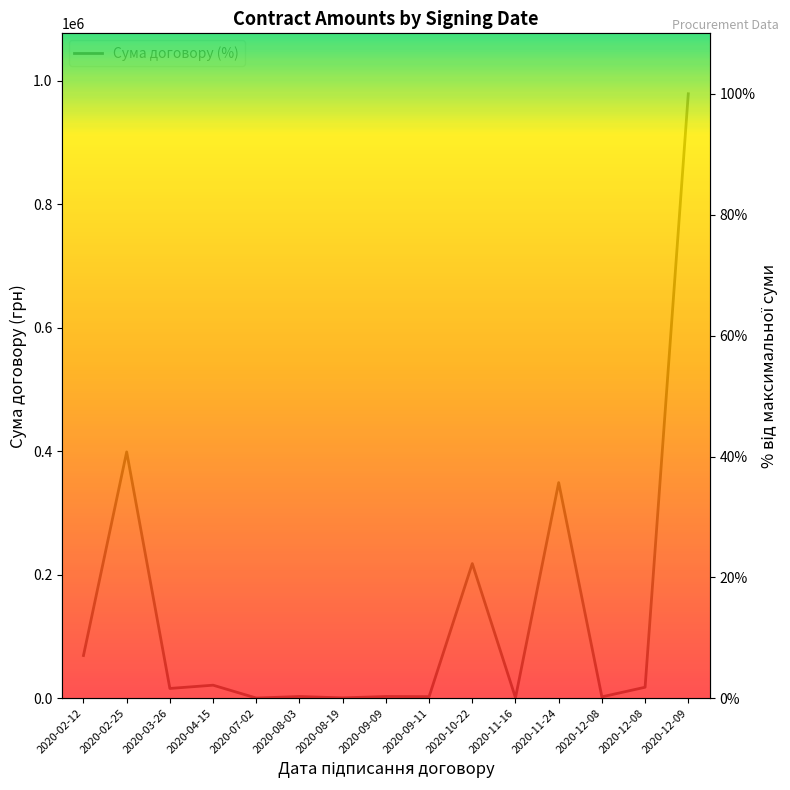

What is the difference between the maximum and minimum values?

99.9